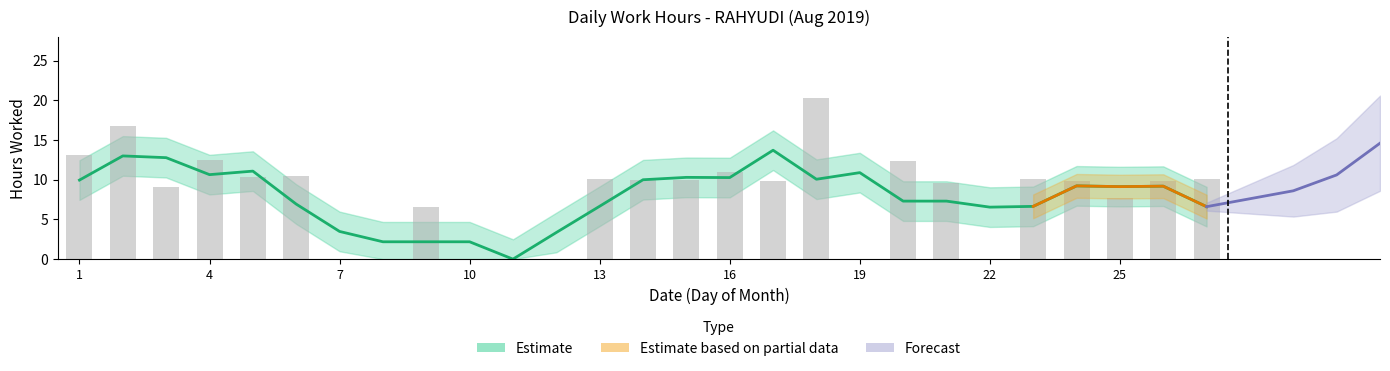

What is the approximate value of Observed hours at 1?

13.1